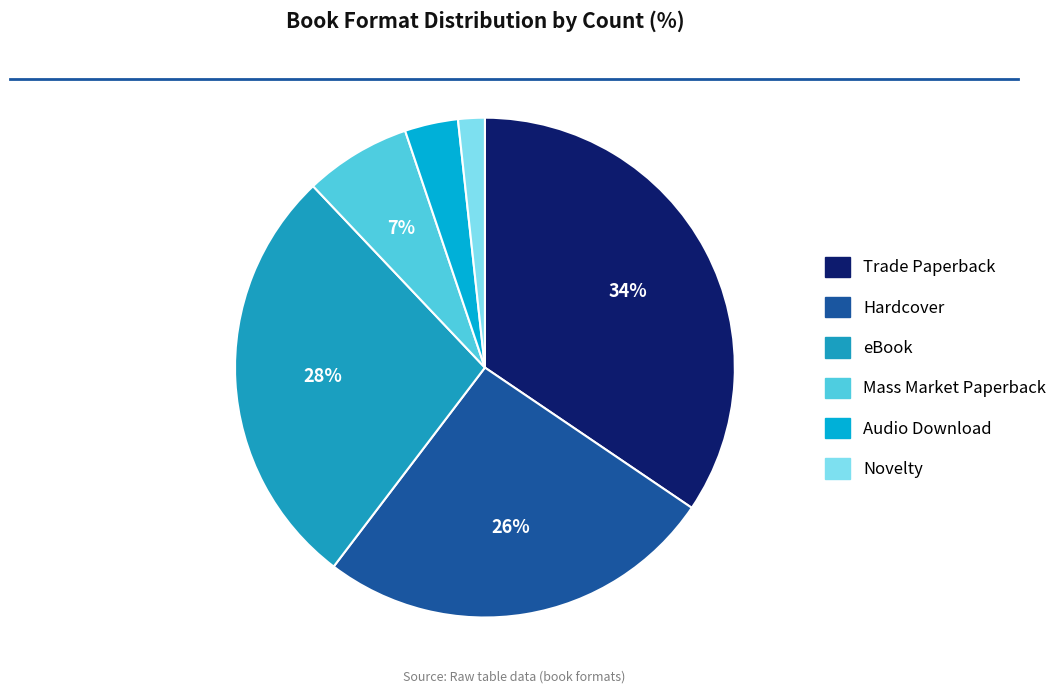

Count the number of slices in the pie.

6